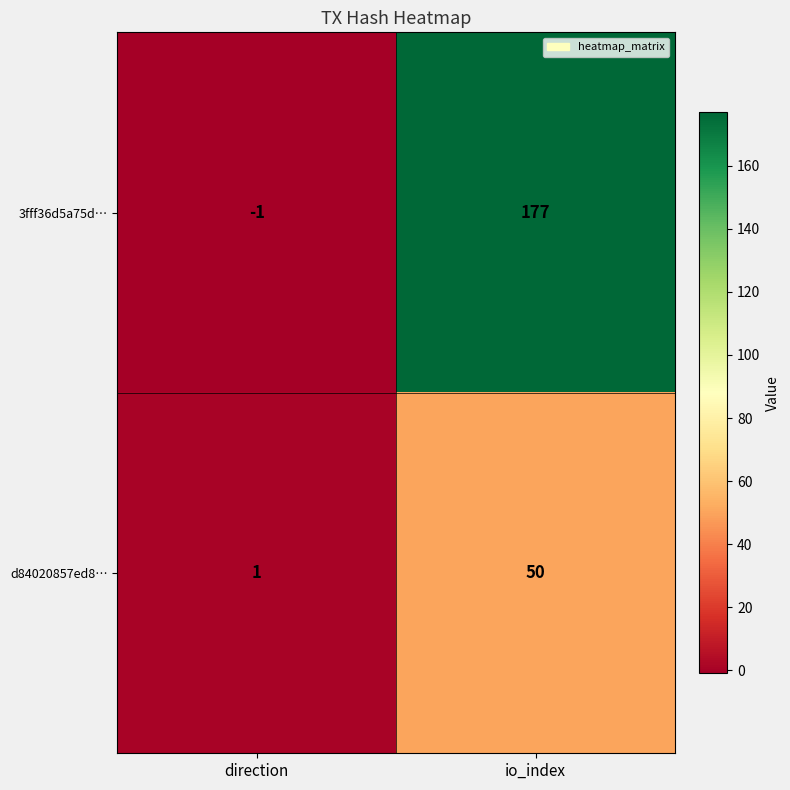

The 3fff36d5a75d… series shows -2 at direction. True or false?

False